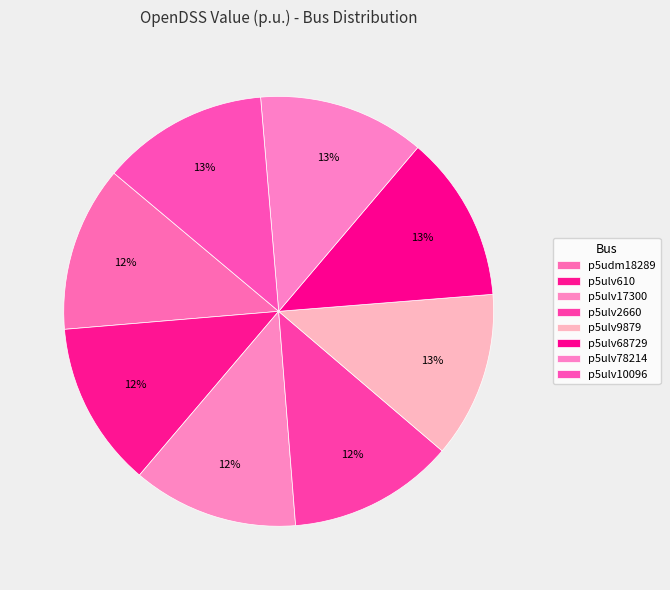

How many slices are in this pie chart?

8